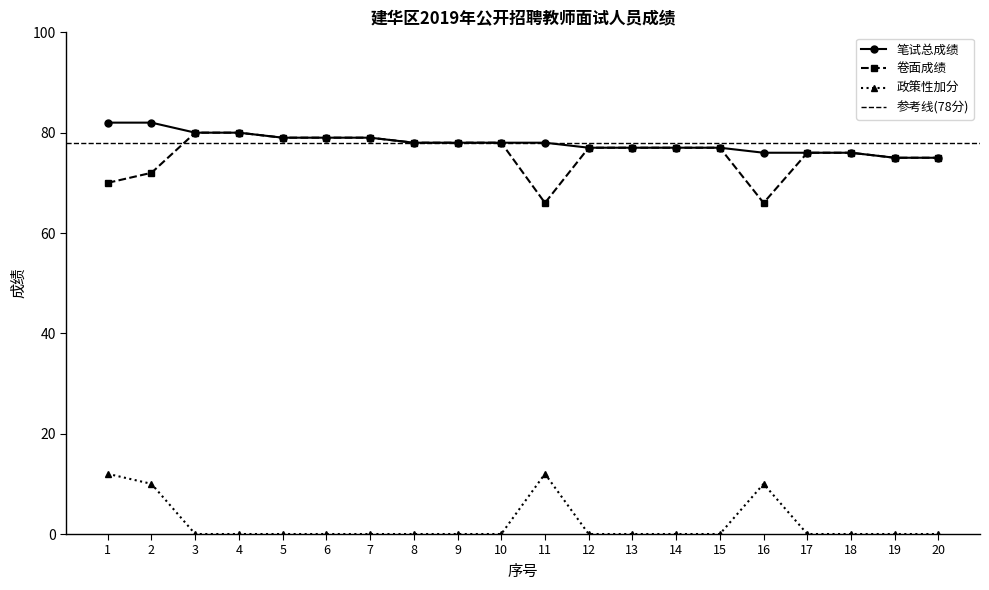

True or false: 笔试总成绩 has more than 2 interior local peaks.

False